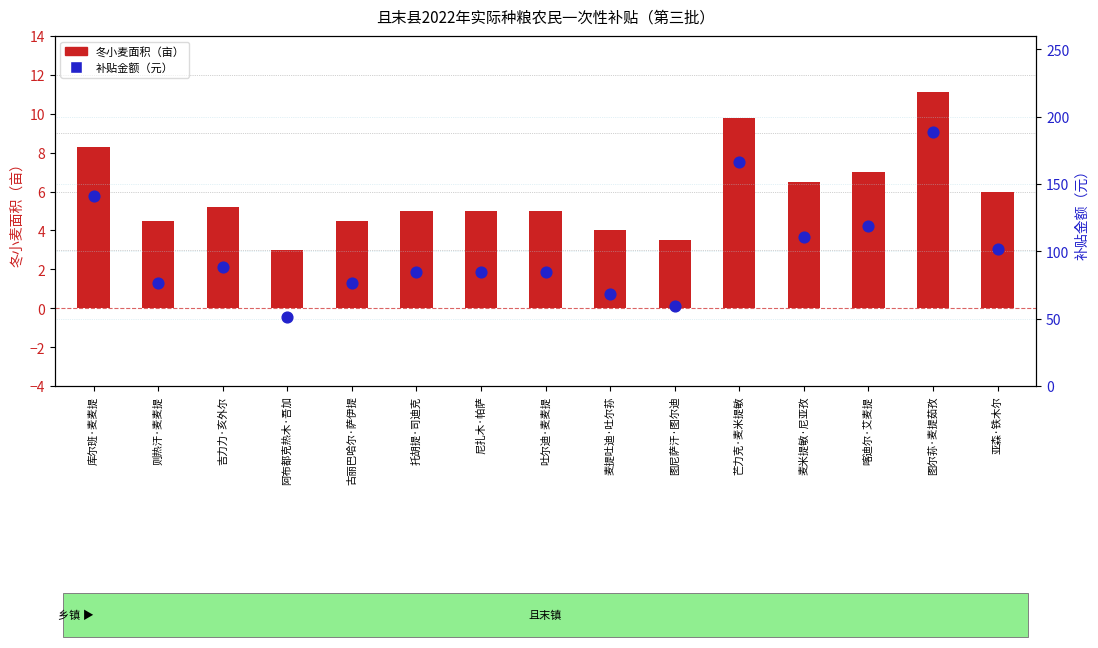

Which series has the largest total across all categories?

补贴金额（元）